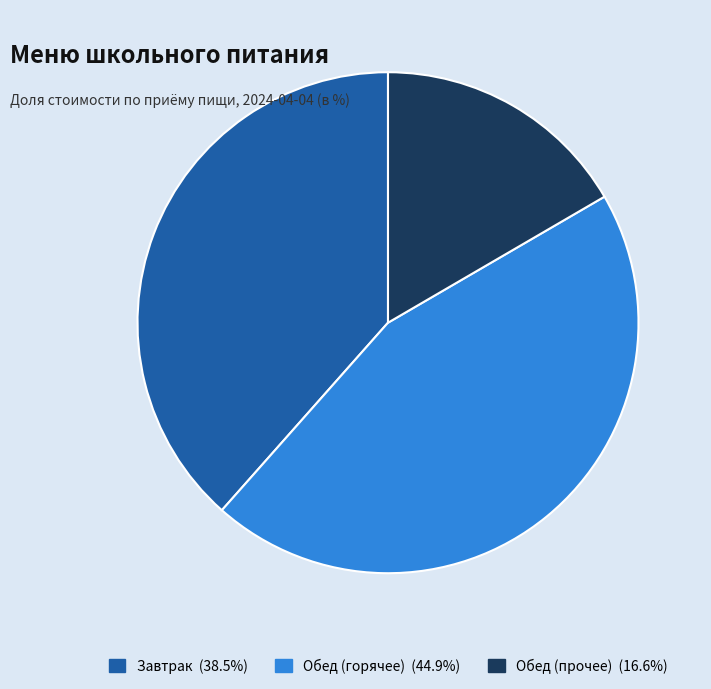

How many slices are in this pie chart?

3